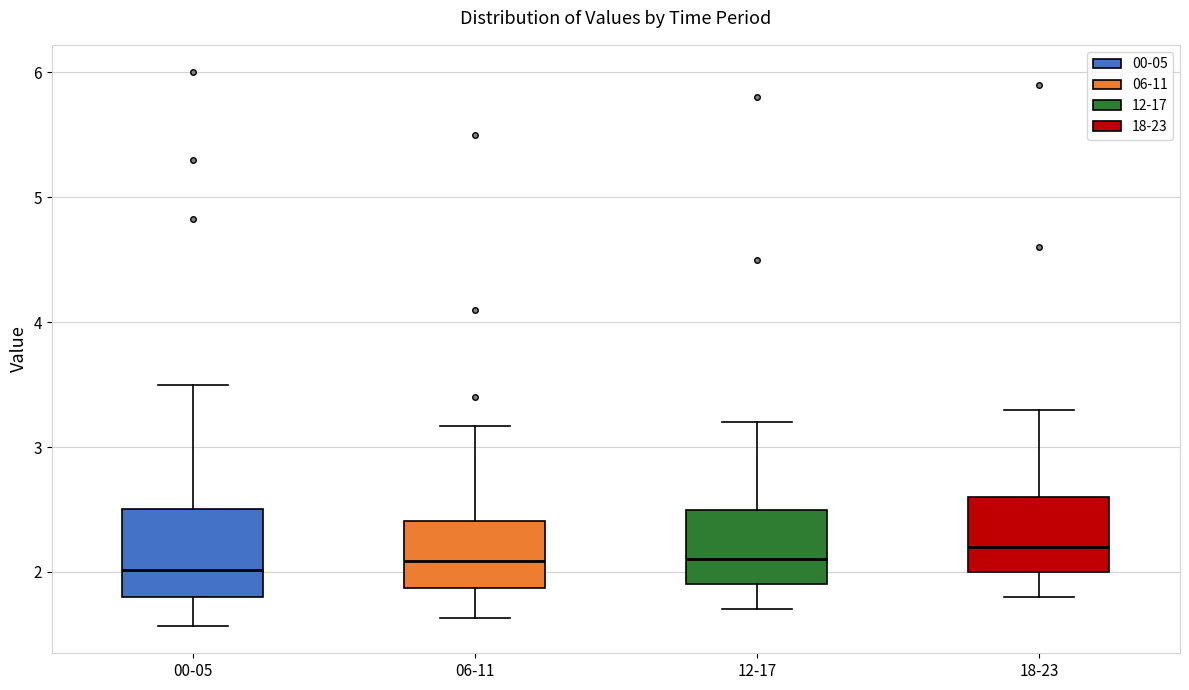

Where does the upper whisker of the box for 12-17 end on the y-axis? The values are not printed on the chart, so give them approximately, as read against the axis.

3.2